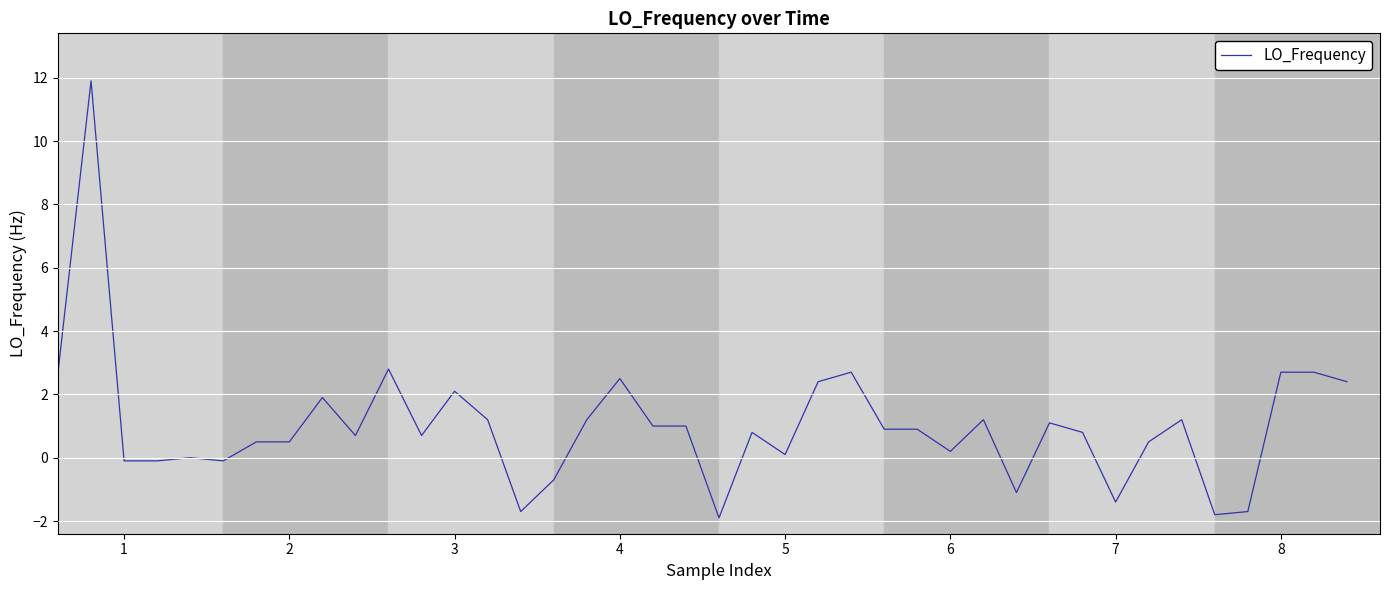

What is the average value?

1.0